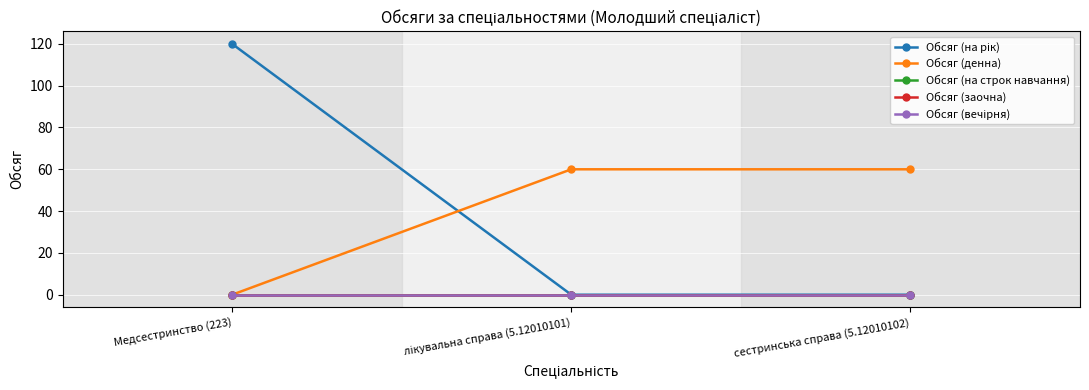

Rank the categories by Обсяг (заочна) value from highest to lowest.

Медсестринство (223), лікувальна справа (5.12010101), сестринська справа (5.12010102)